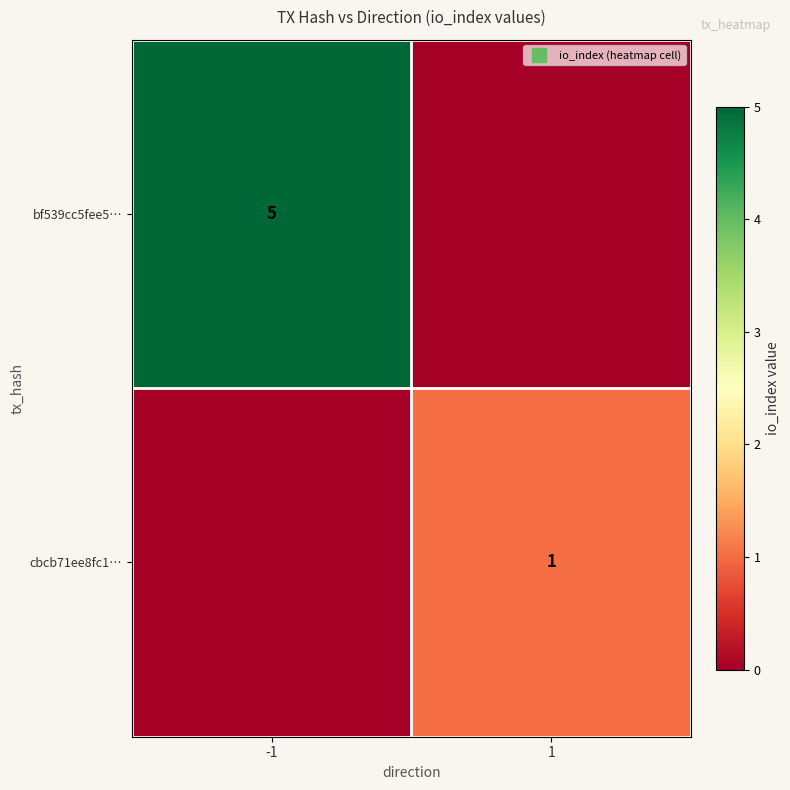

List the series in order of their peak value, highest first.

bf539cc5fee5…, cbcb71ee8fc1…